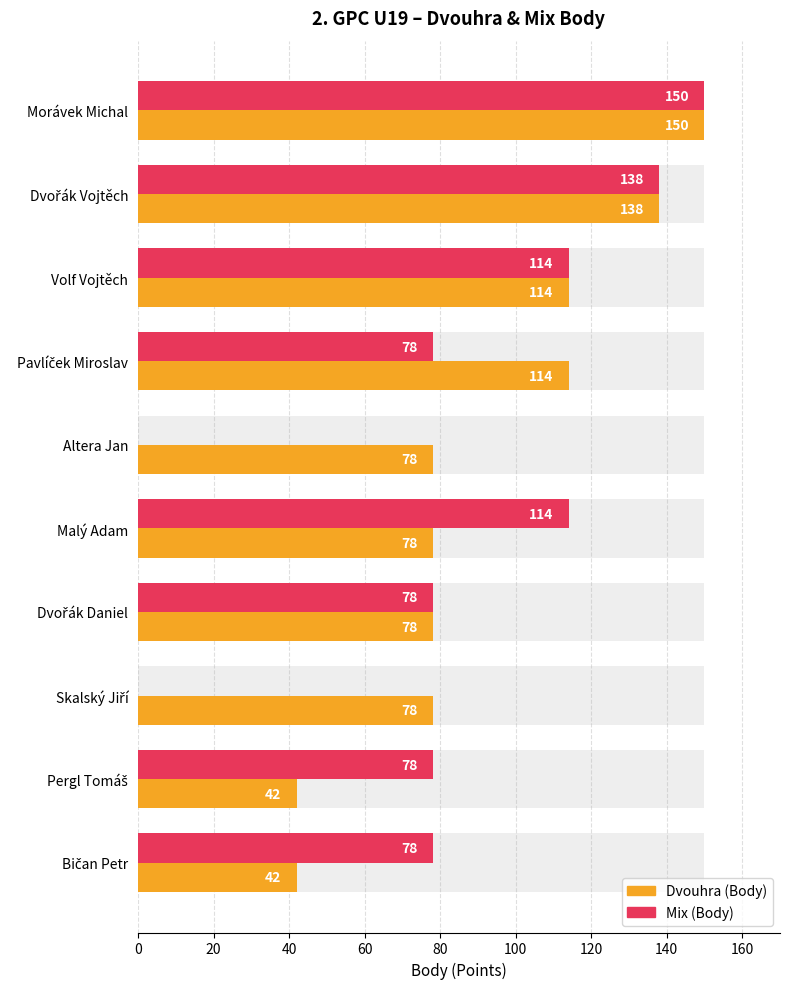

How many data points in Dvouhra (Body) are above 78?

4